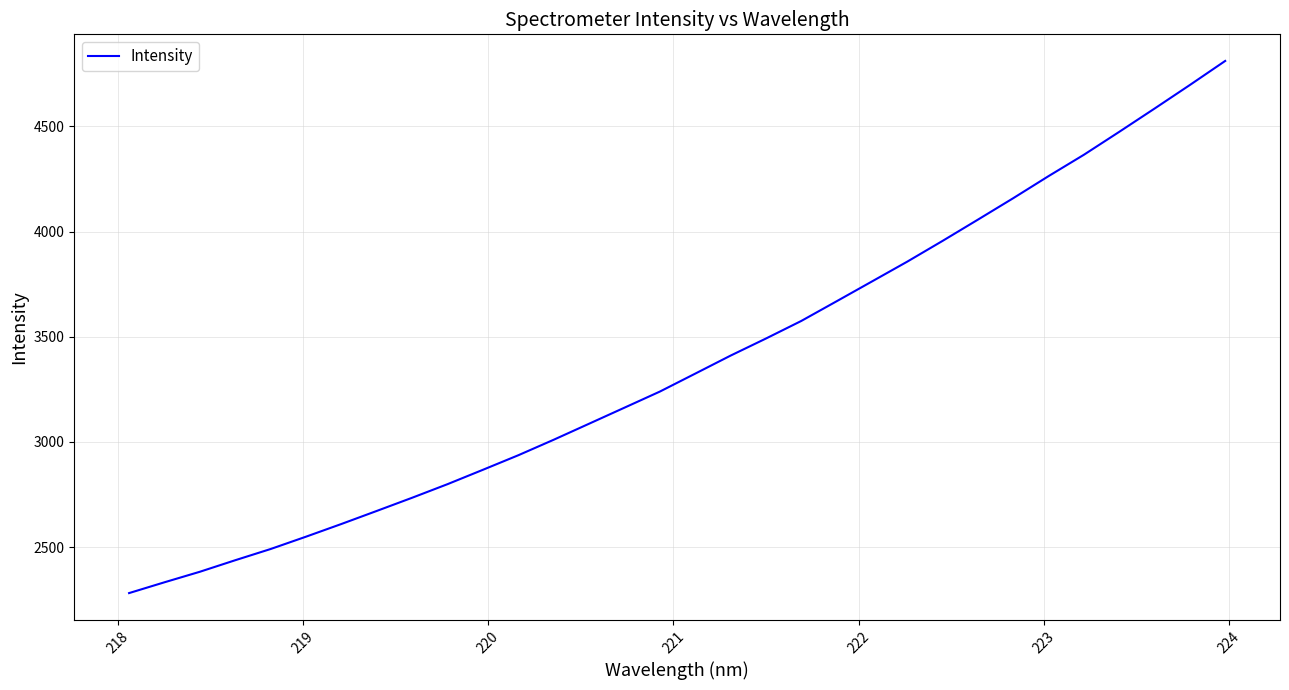

What is the maximum value shown in the chart?

4811.1